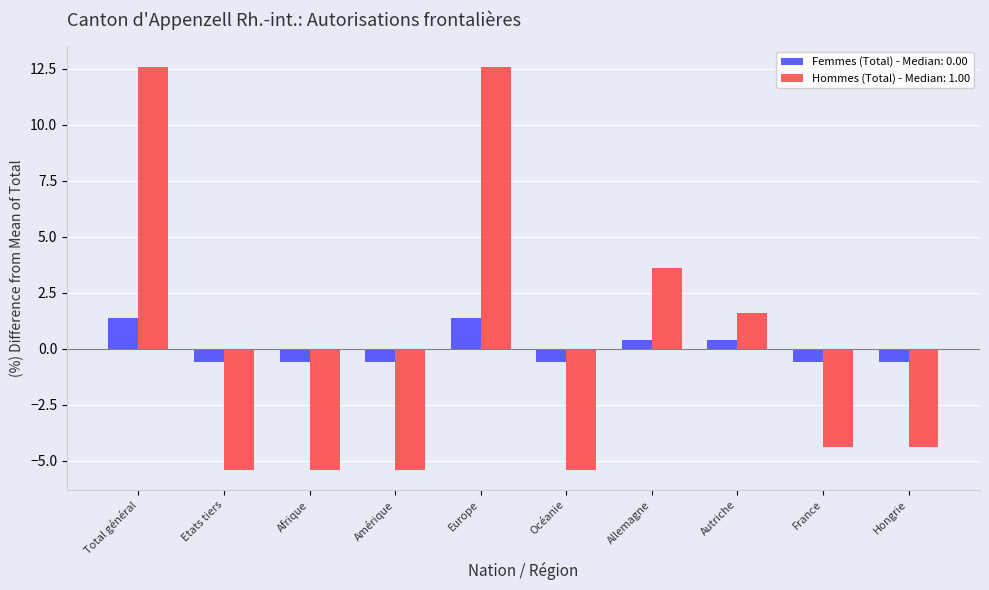

What is the difference between the highest and lowest values at Allemagne?

3.2